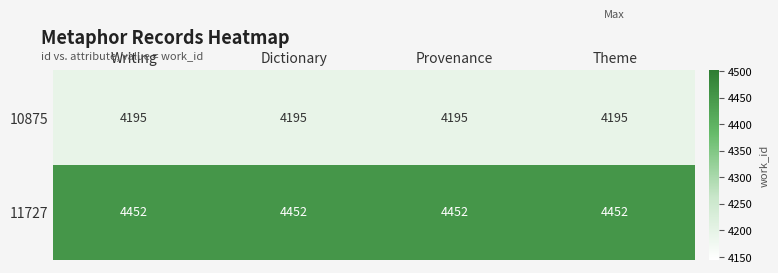

The 11727 series shows 4452 at Theme. True or false?

True